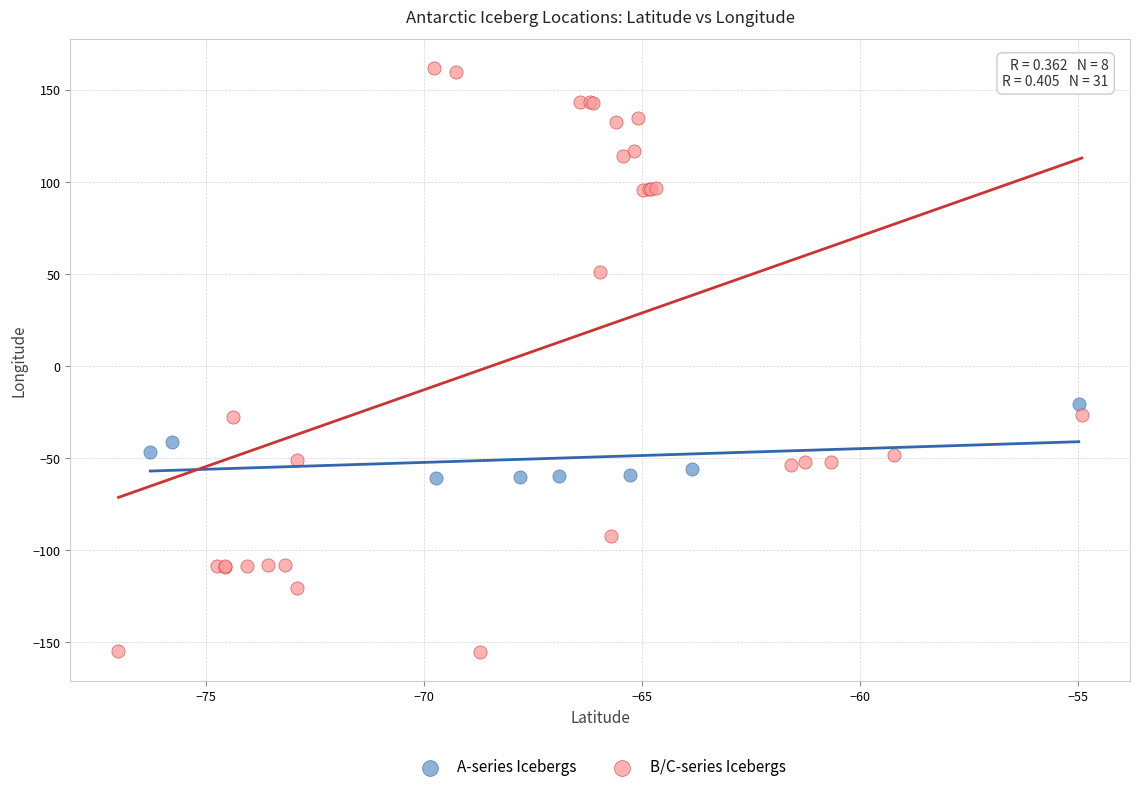

Which series reaches the minimum Y coordinate?

B/C-series Icebergs